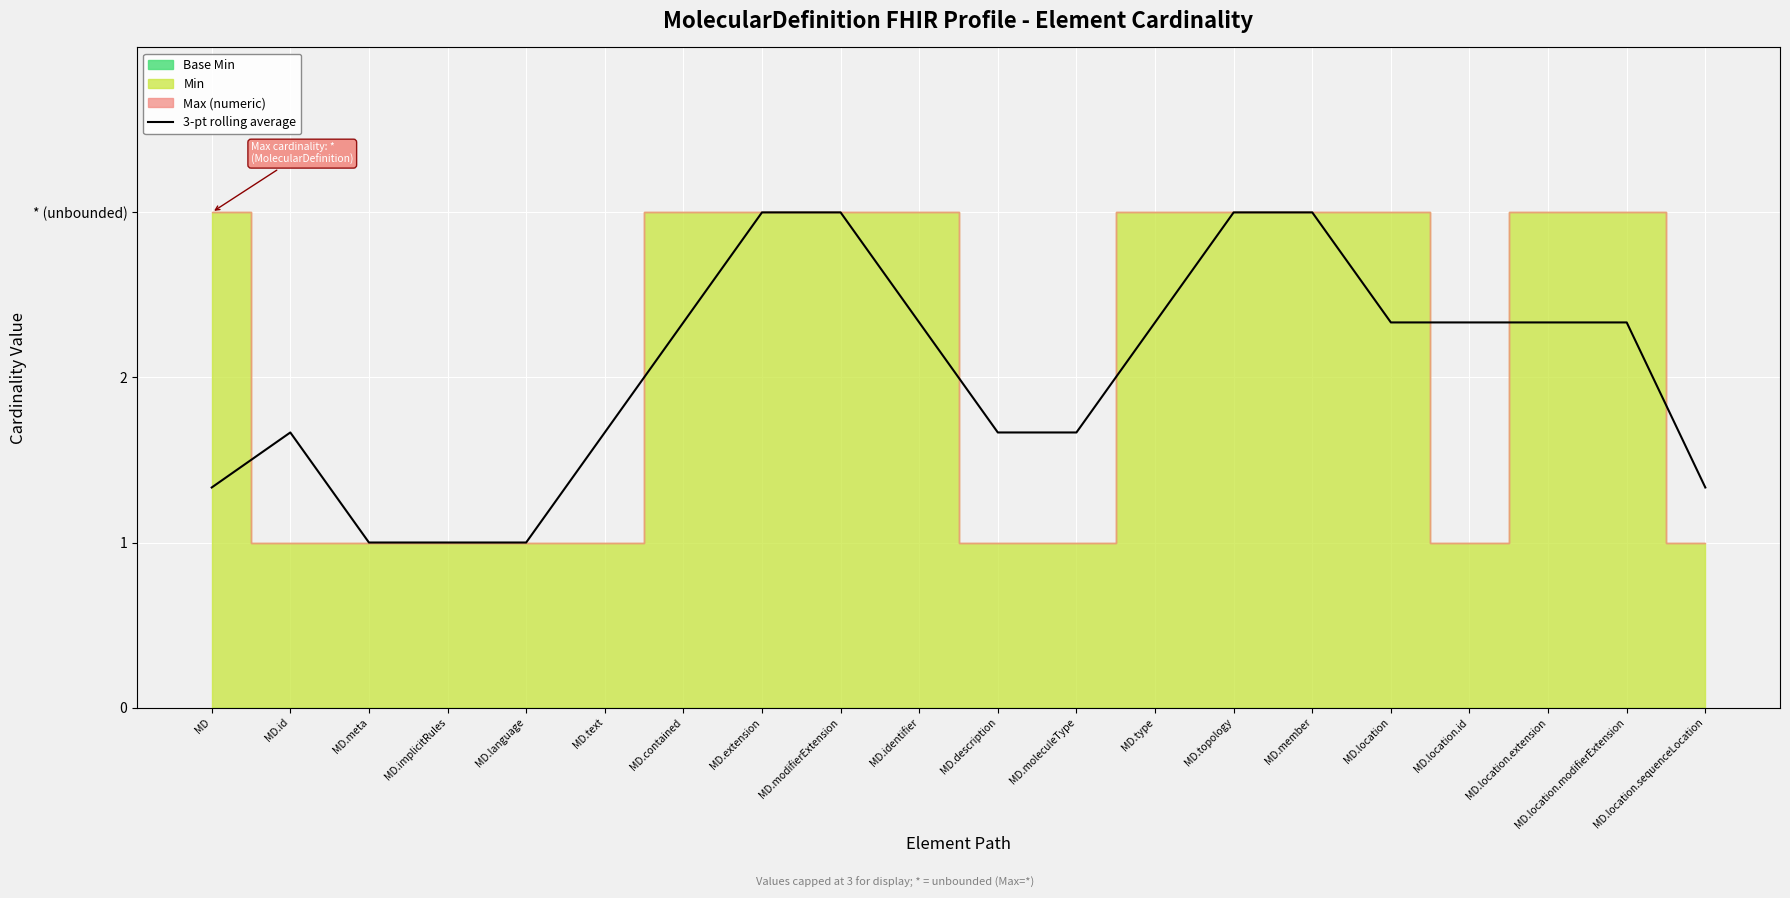

At which category does the data reach its first local peak?

MD.id